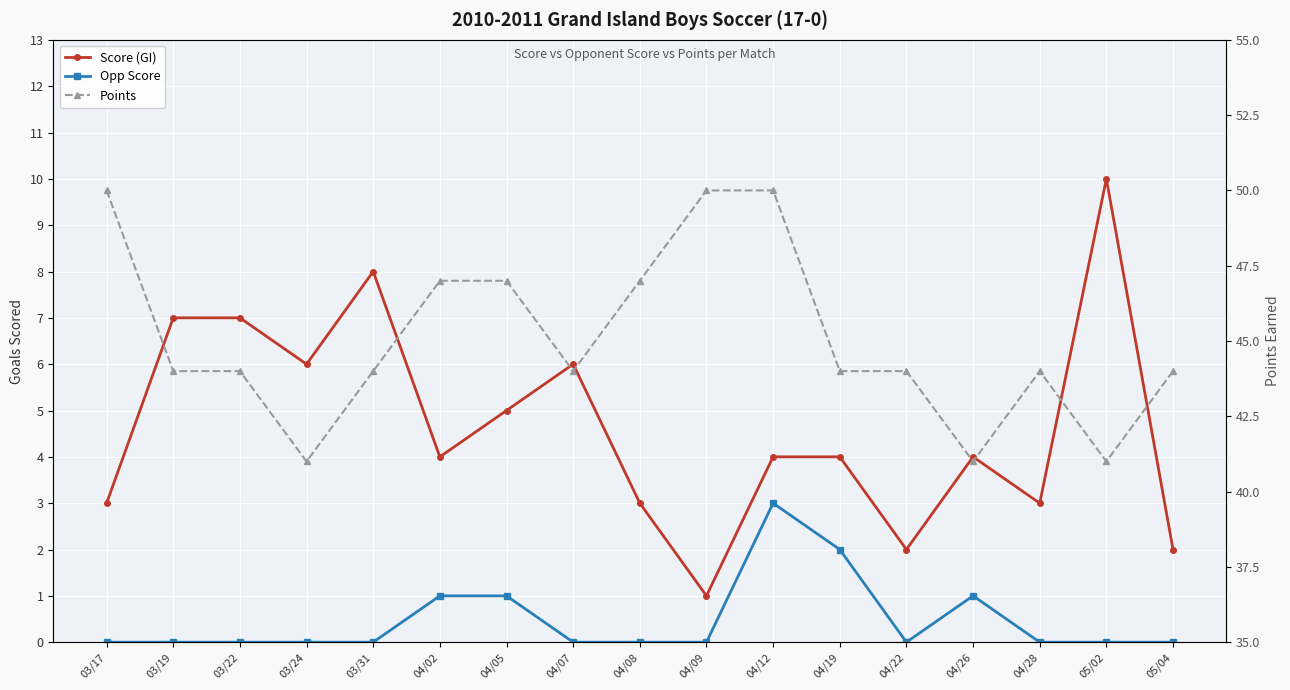

How many categories are shown in the chart?

17